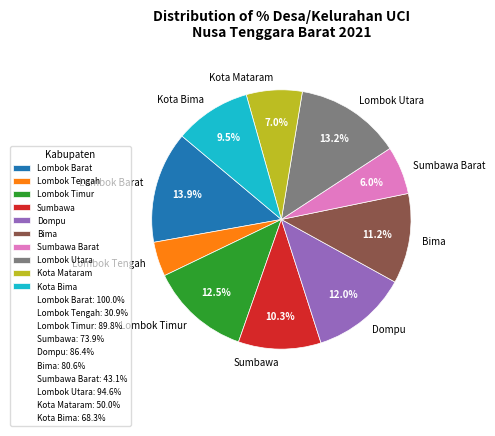

Approximately how many times larger is the value at Lombok Tengah compared to Kota Bima?

0.5